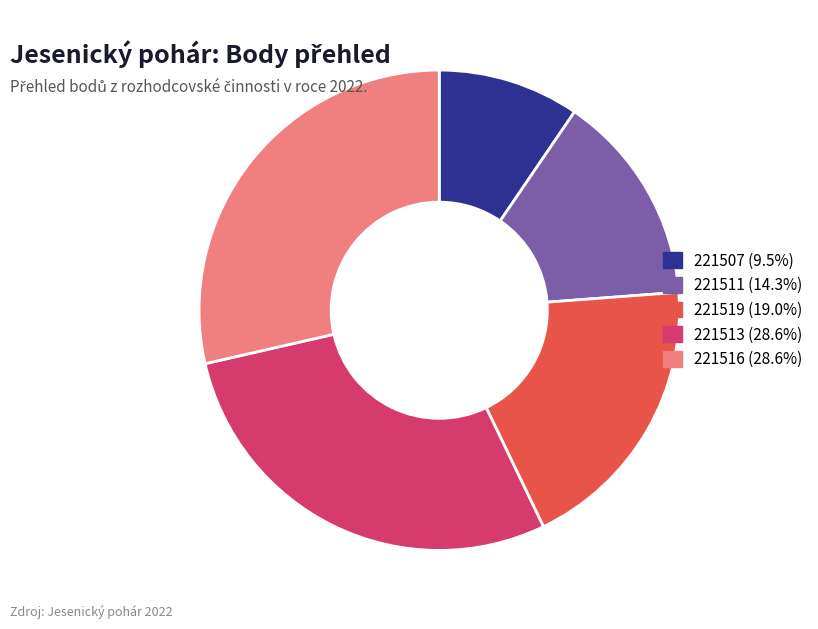

What is the ratio of the value at 221507 (9.5%) to the value at 221519 (19.0%)?

0.5